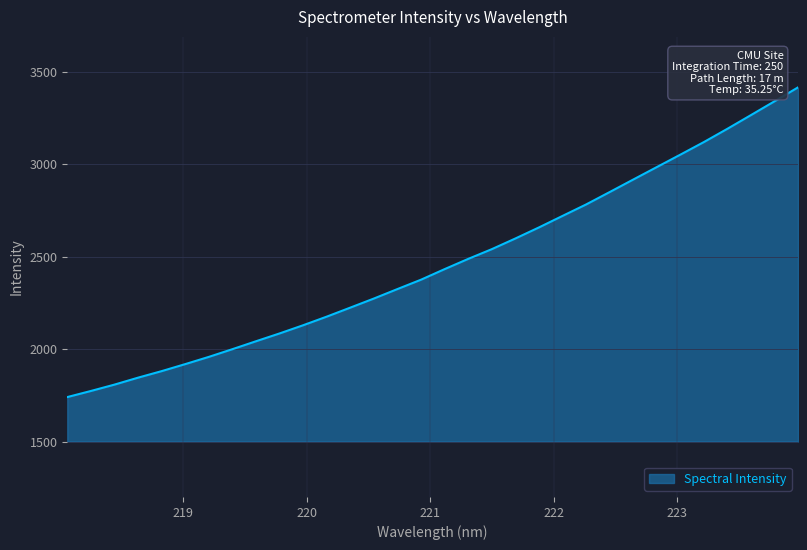

What is the greatest value displayed?

3416.4